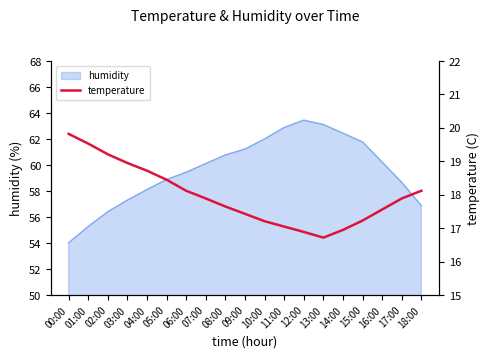

What is the average value?

18.0